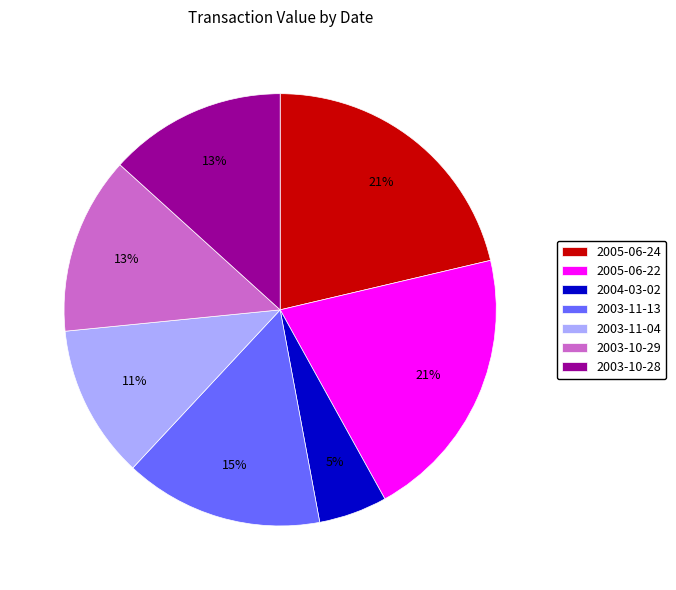

Does any single category account for the majority?

No